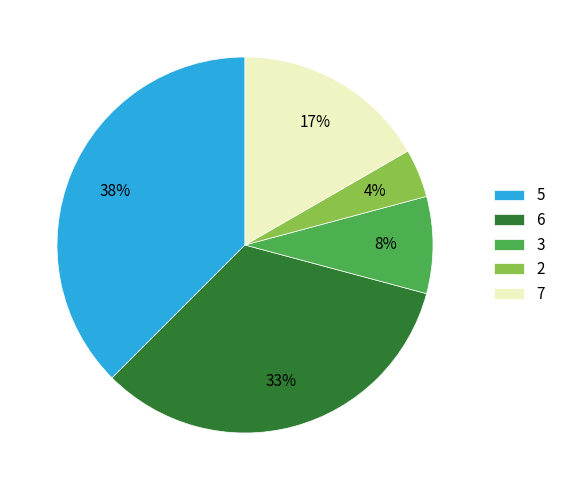

To the nearest percent, what portion does 7 represent?

17%